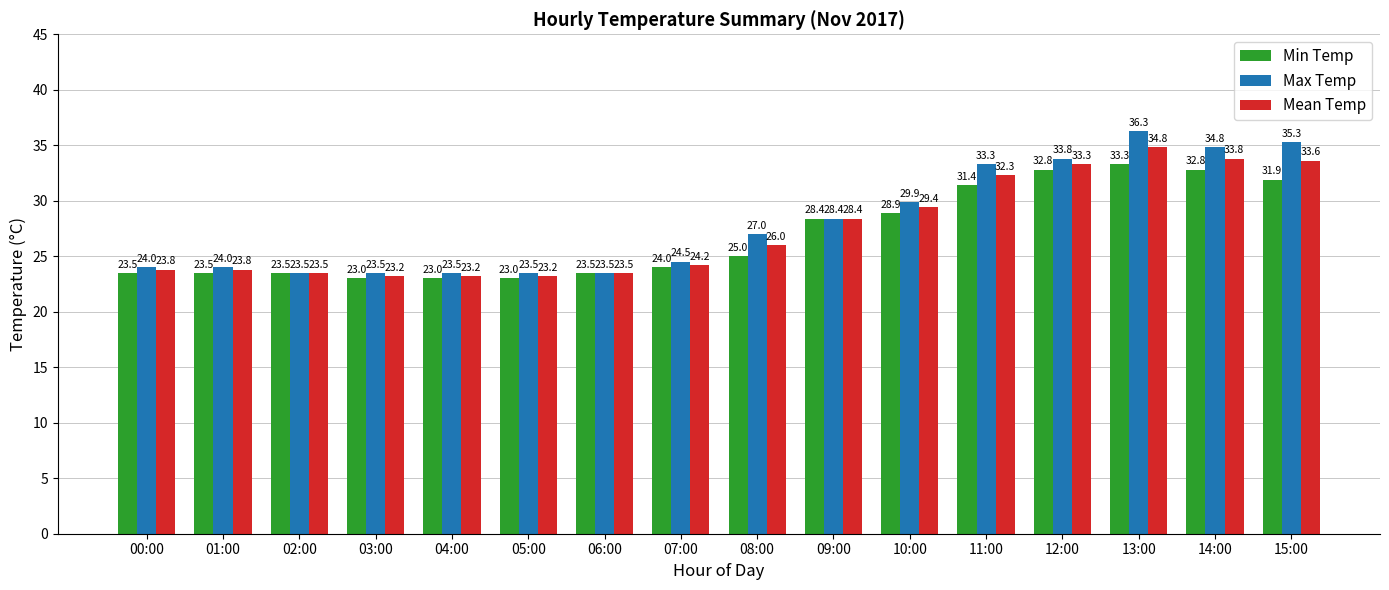

At which label is Mean Temp closest to 29?

10:00